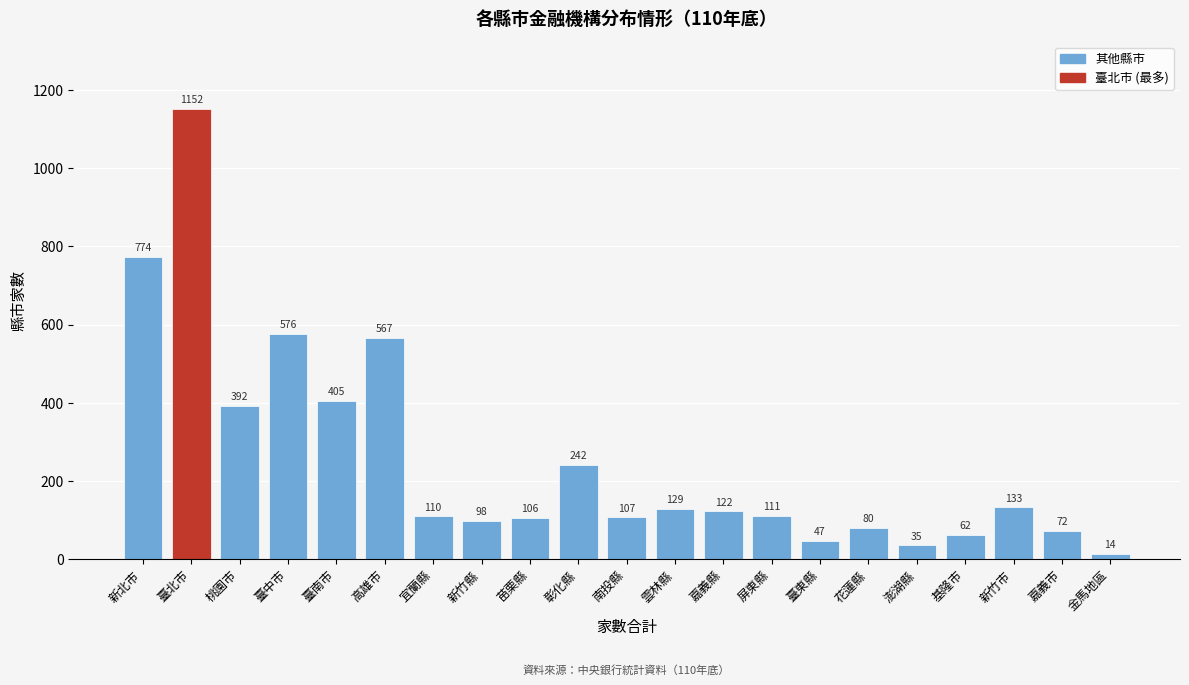

Reading left to right, extract all data points from this chart.

774	1152	392	576	405	567	110	98	106	242	107	129	122	111	47	80	35	62	133	72	14